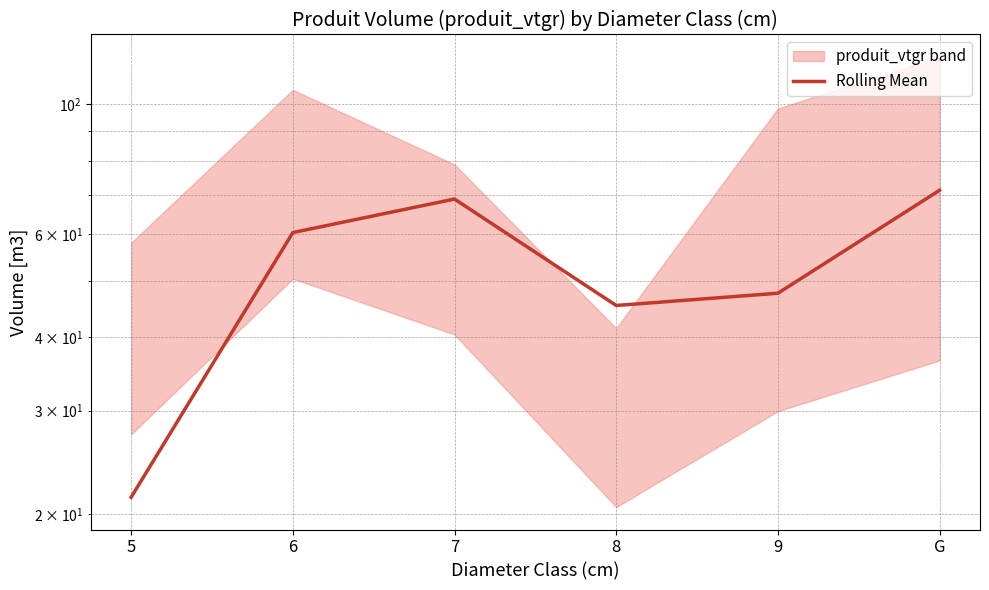

Which category has the highest value across all series?

G